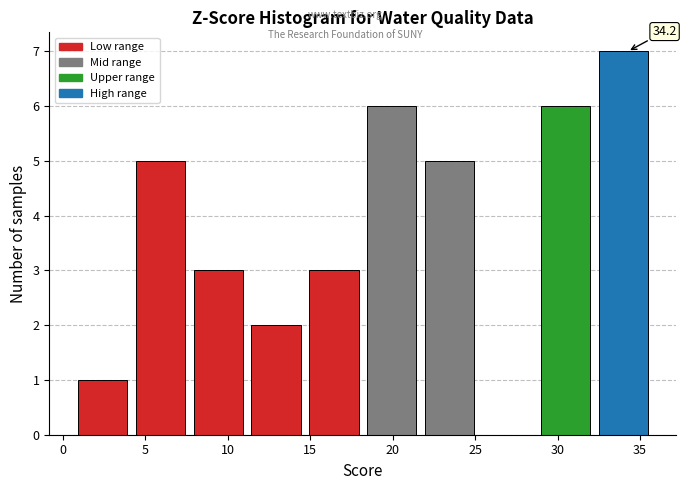

Over which range of the x-axis is the bar tallest?

32.5 to 36.0